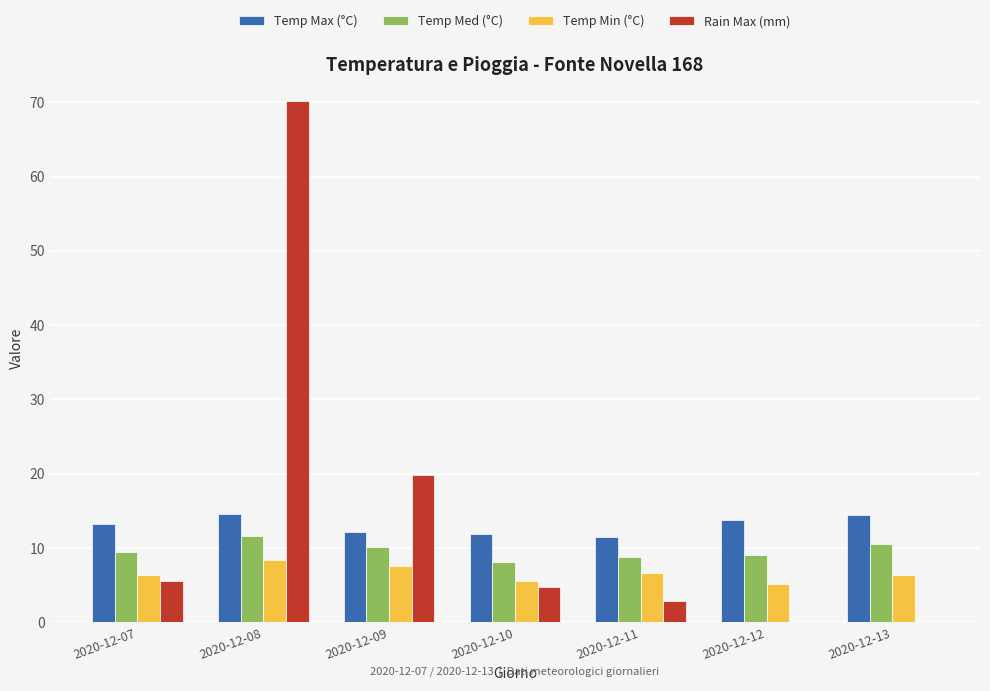

What is the sum of all Rain Max (mm) values?

103.2